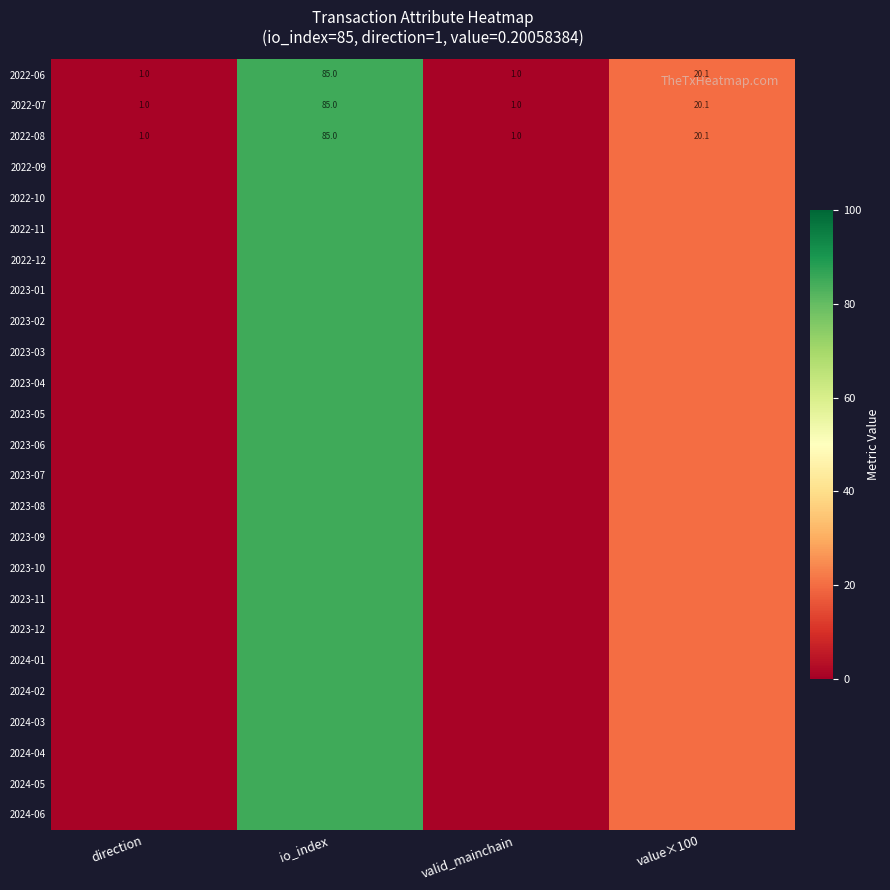

Where does the 2022-06 series first go above 20?

io_index